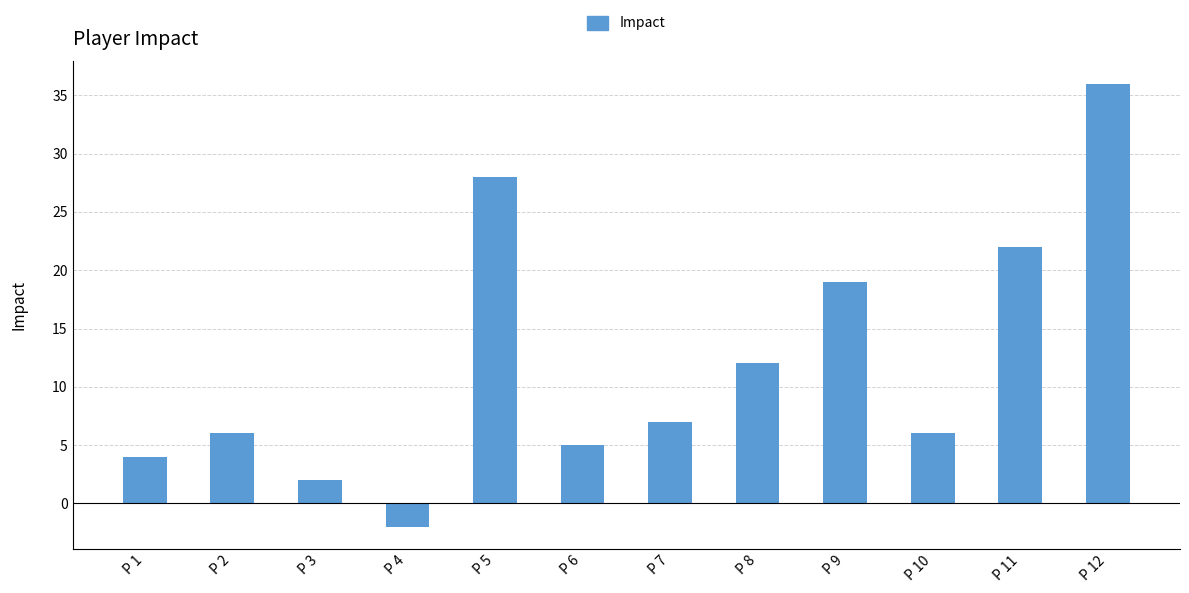

What is the smallest value displayed?

-2